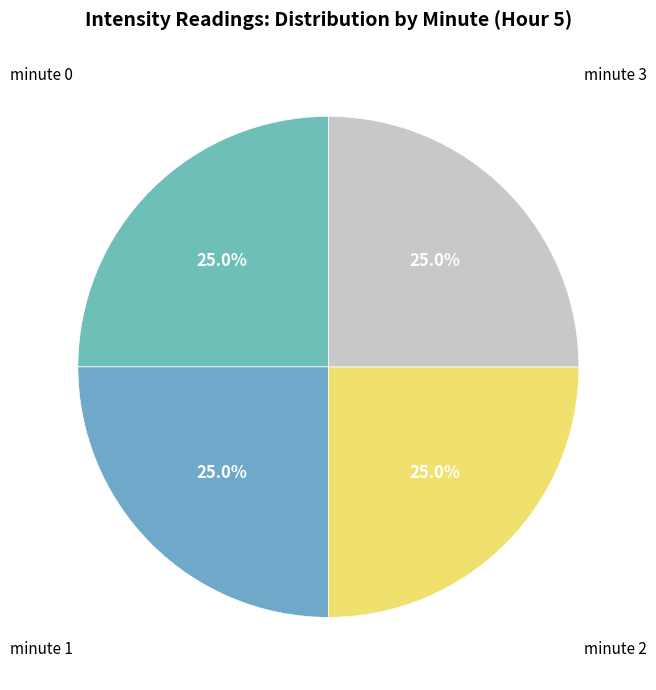

Count the number of slices in the pie.

4